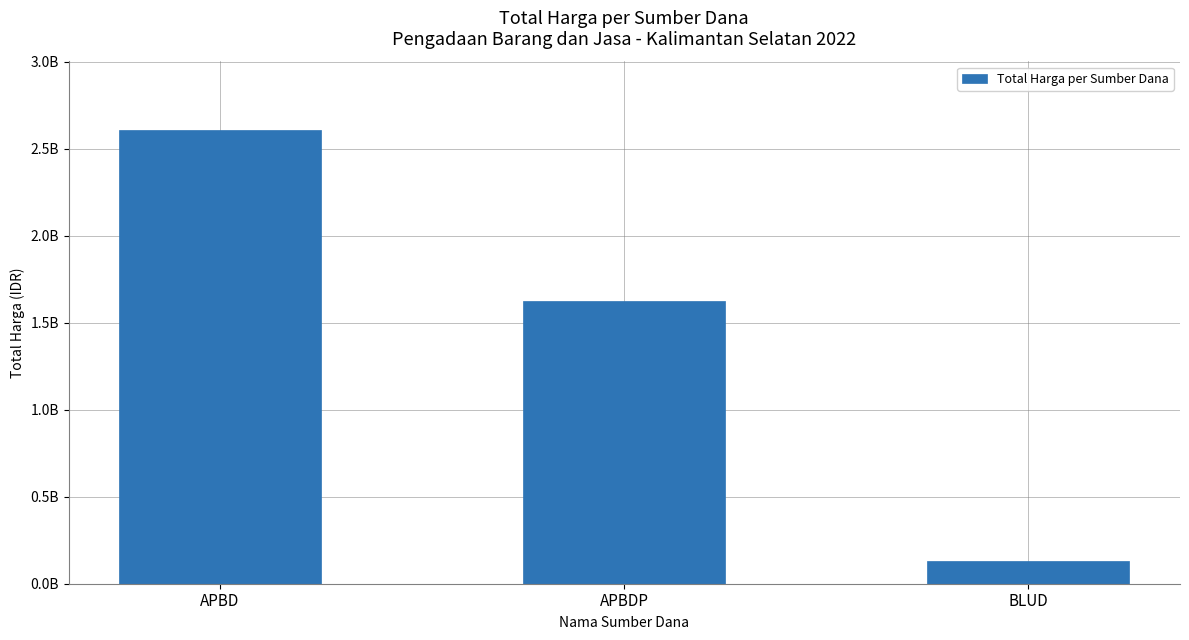

Reading left to right, list all the values displayed in this chart.

APBD=2609386025	APBDP=1622018150	BLUD=129791000